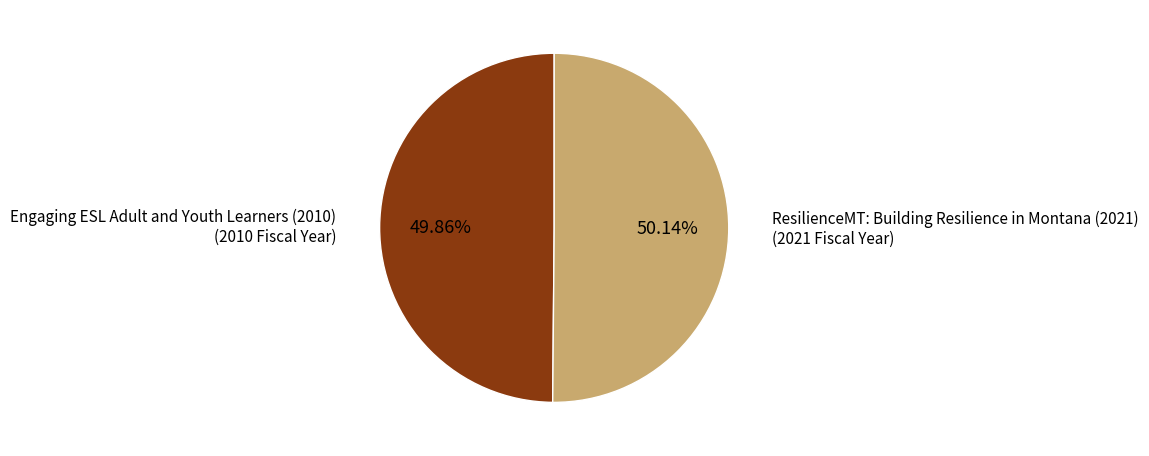

To the nearest percent, what is the average slice percentage?

50%